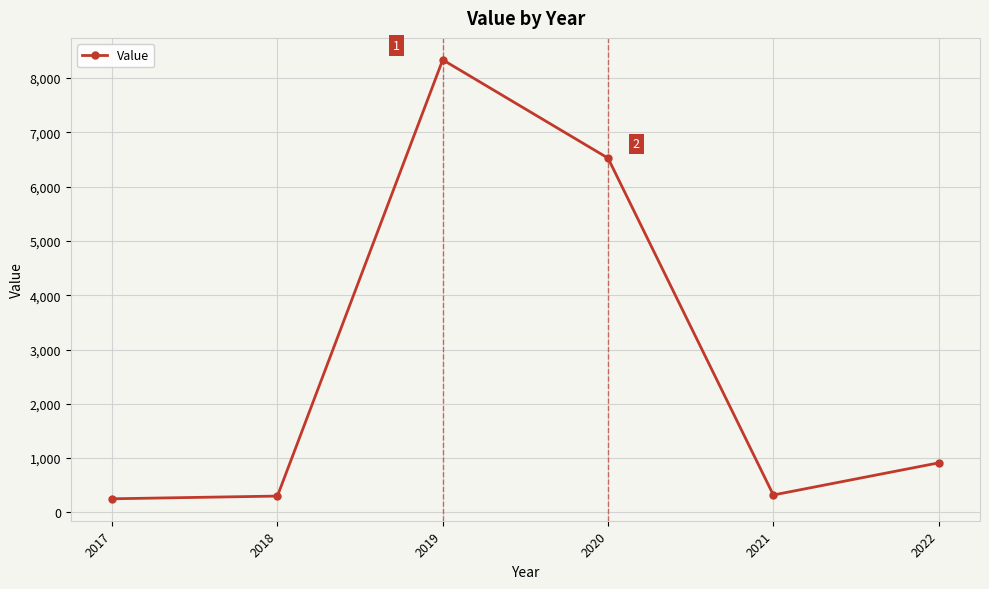

What is the change in value from 2020 to 2022?

-5614